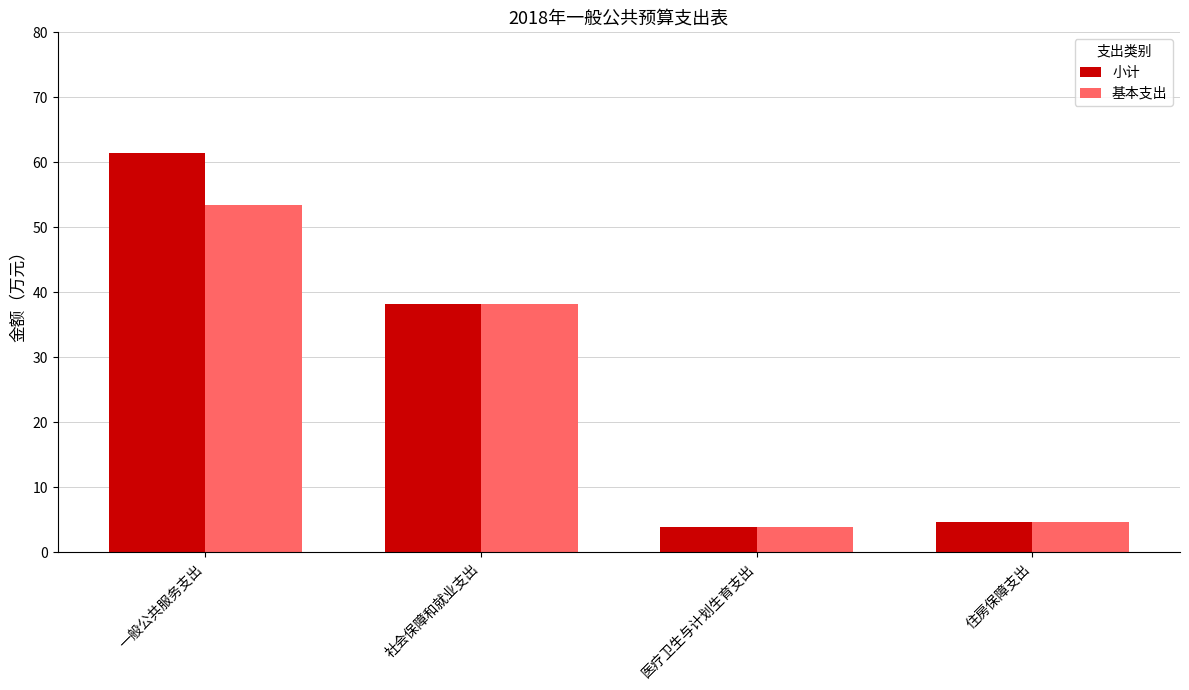

Where does the 基本支出 series first go above 38?

一般公共服务支出